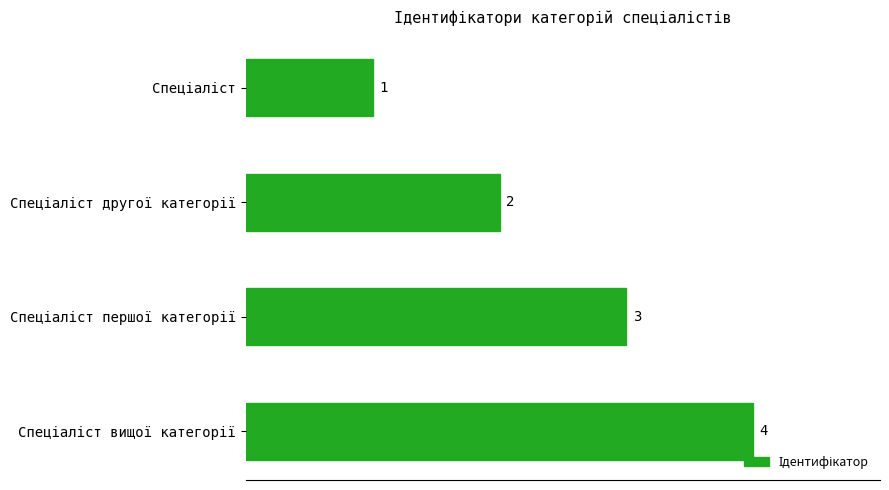

What is the value of the 1st bar from the top?

1